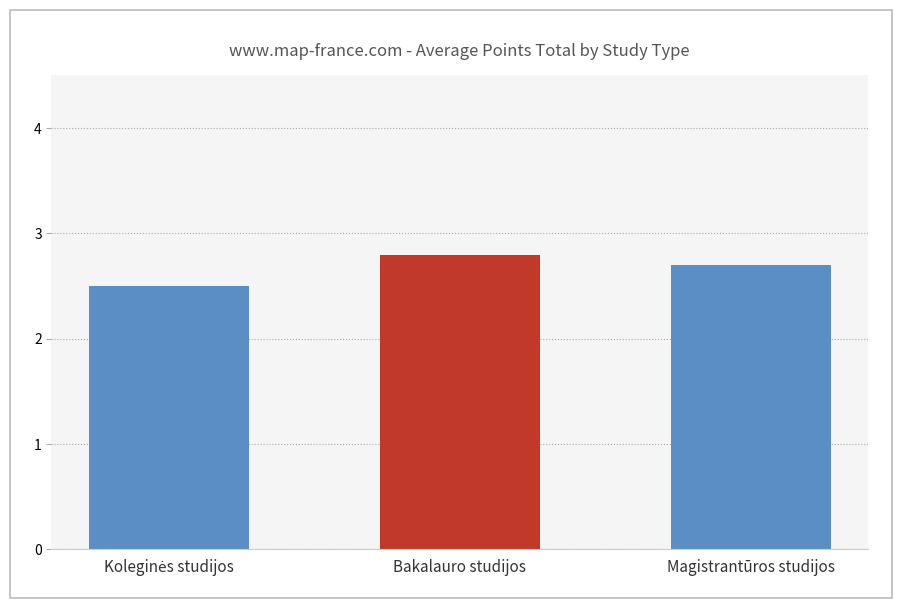

What is the label of the 1st bar from the right?

Magistrantūros studijos